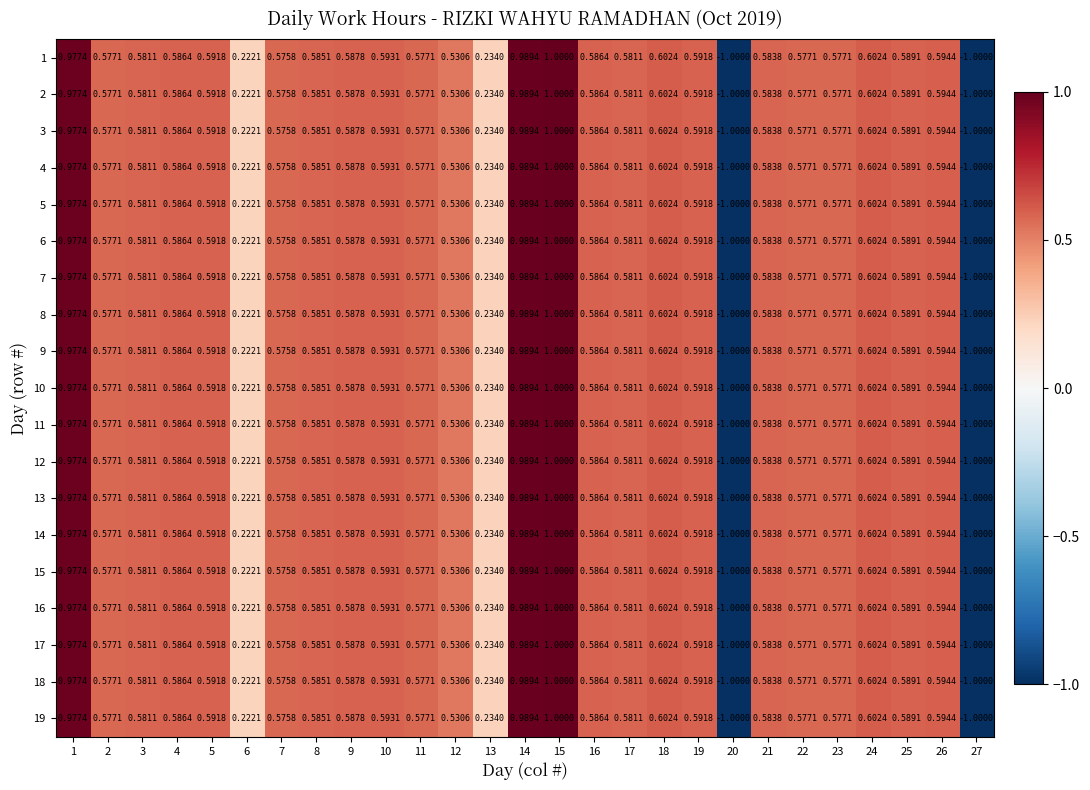

What is the total value across all series at 25?

11.2